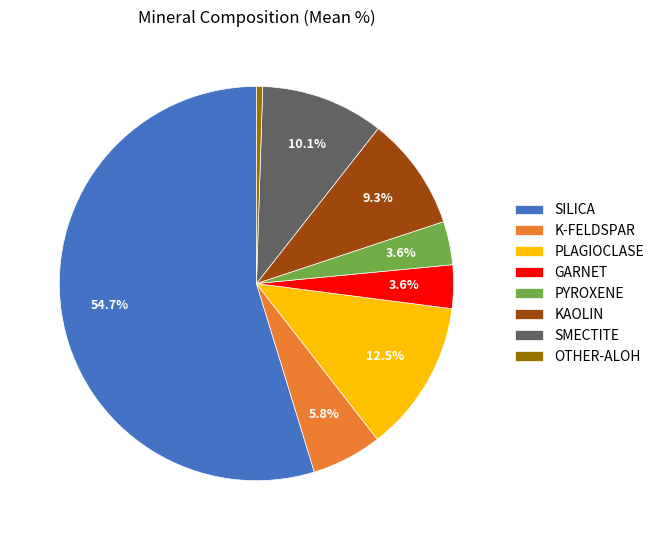

What percentage is NOT represented by PLAGIOCLASE?

87.5%